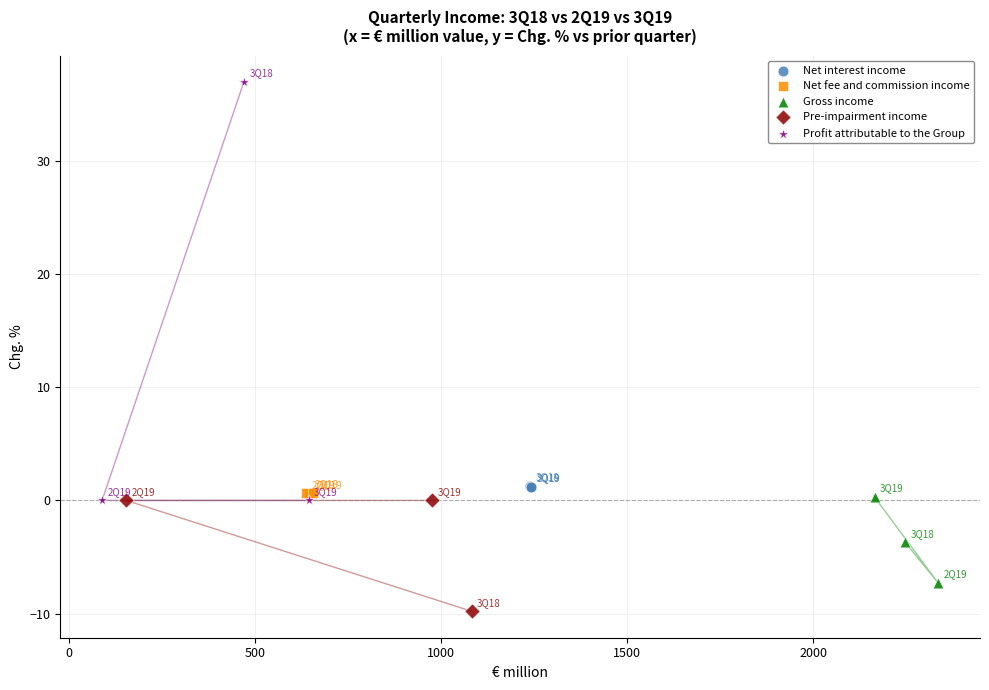

Which series has the largest Y range (max minus min)?

Profit attributable to the Group